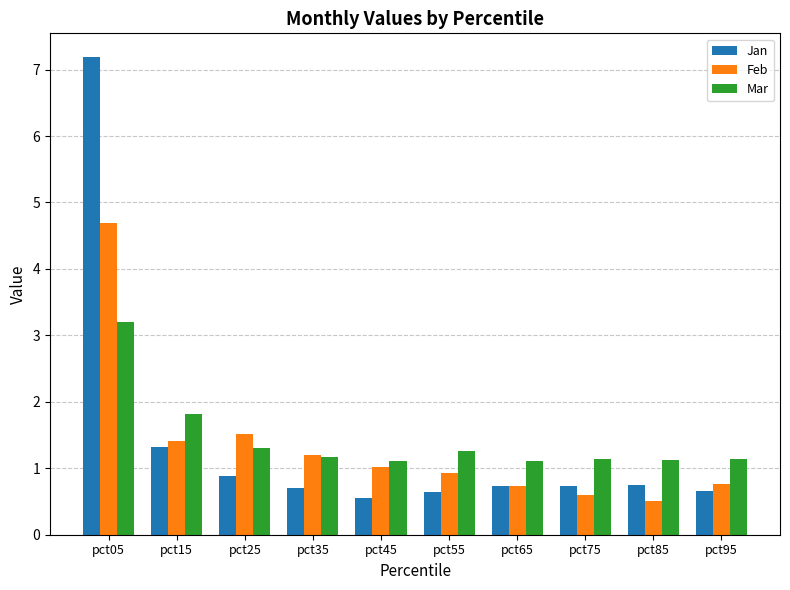

Which series has the widest spread of values?

Jan